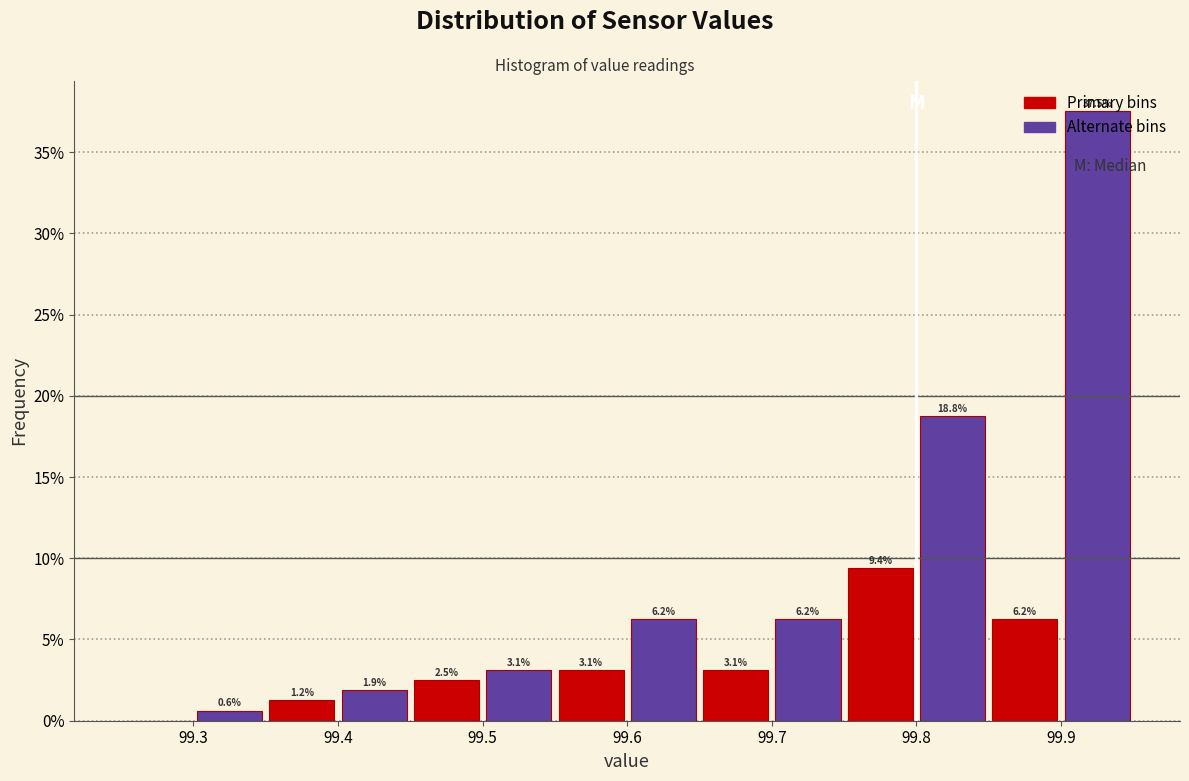

Over which range of the x-axis is the bar tallest?

99.90 to 99.95